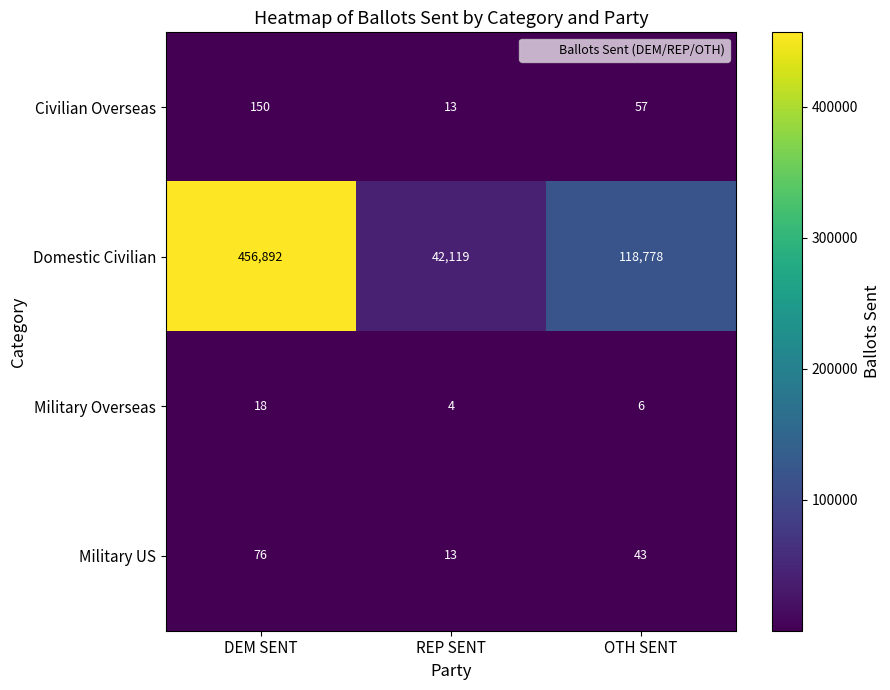

Reading left to right, transcribe all the data shown in this chart.

Civilian Overseas: DEM SENT=150	REP SENT=13	OTH SENT=57
Domestic Civilian: DEM SENT=456892	REP SENT=42119	OTH SENT=118778
Military Overseas: DEM SENT=18	REP SENT=4	OTH SENT=6
Military US: DEM SENT=76	REP SENT=13	OTH SENT=43